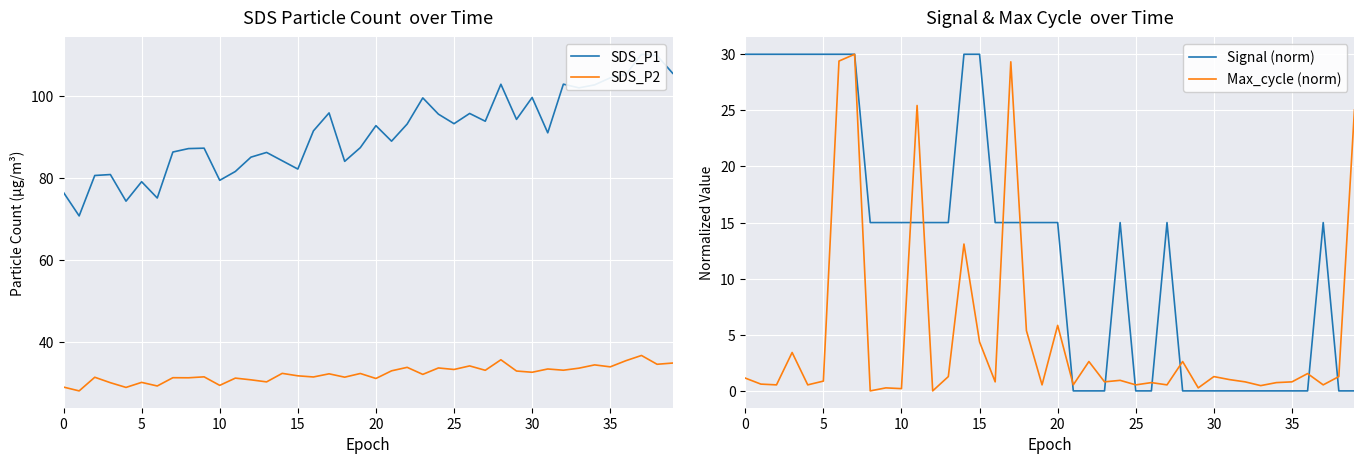

Reading left to right, transcribe all the data shown in this chart.

SDS_P1: 76.5	70.8	80.7	80.9	74.4	79.1	75.2	86.4	87.2	87.3	79.5	81.6	85.1	86.3	84.2	82.2	91.5	95.9	84.1	87.5	92.8	89.0	93.2	99.6	95.6	93.3	95.8	93.9	102.9	94.3	99.7	91.1	103.0	102.0	102.8	104.5	105.3	110.2	109.9	105.6
SDS_P2: 29.0	28.1	31.4	30.1	28.9	30.1	29.2	31.3	31.2	31.5	29.4	31.2	30.8	30.2	32.3	31.7	31.4	32.2	31.4	32.3	31.1	33.0	33.8	32.1	33.6	33.3	34.1	33.1	35.6	32.9	32.6	33.4	33.1	33.6	34.4	33.9	35.4	36.7	34.5	34.9
Signal (norm): 30.0	30.0	30.0	30.0	30.0	30.0	30.0	30.0	15.0	15.0	15.0	15.0	15.0	15.0	30.0	30.0	15.0	15.0	15.0	15.0	15.0	0.0	0.0	0.0	15.0	0.0	0.0	15.0	0.0	0.0	0.0	0.0	0.0	0.0	0.0	0.0	0.0	15.0	0.0	0.0
Max_cycle (norm): 1.1	0.6	0.5	3.4	0.5	0.9	29.4	30.0	0.0	0.3	0.2	25.4	0.0	1.3	13.1	4.4	0.8	29.3	5.4	0.5	5.8	0.5	2.6	0.8	0.9	0.5	0.7	0.5	2.6	0.3	1.3	1.0	0.8	0.5	0.7	0.8	1.5	0.5	1.3	25.0